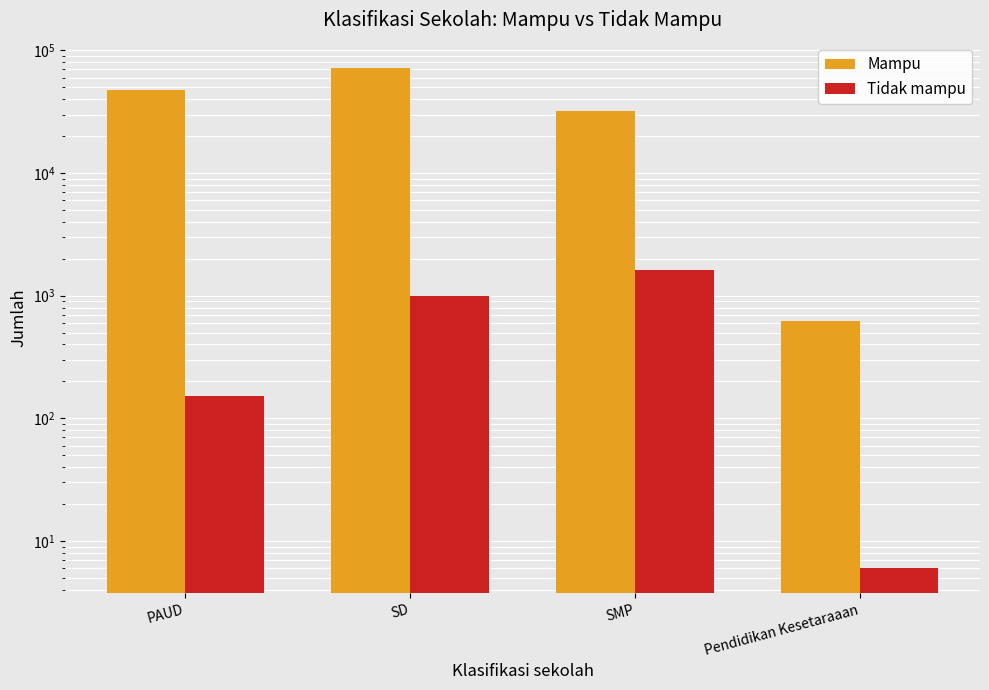

How many values in the Mampu series exceed 47353?

1